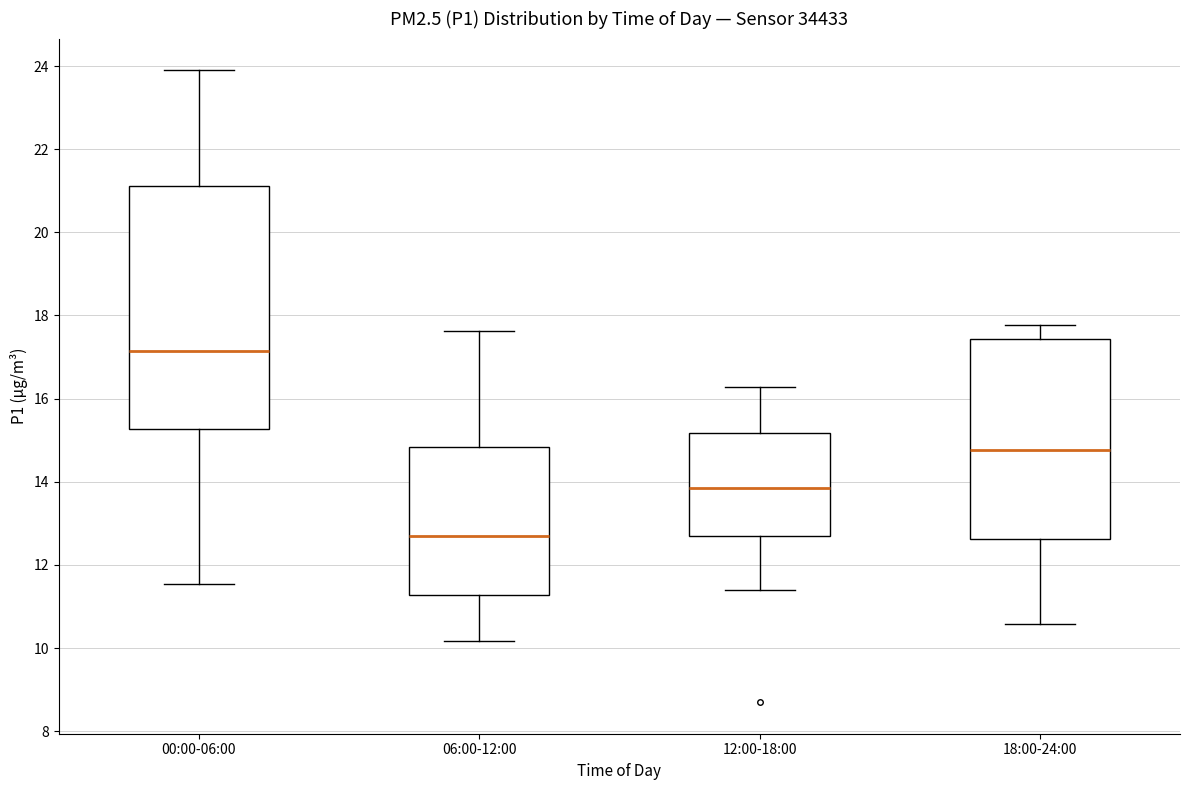

Which box is the tallest, from its lower edge to its upper edge?

00:00-06:00